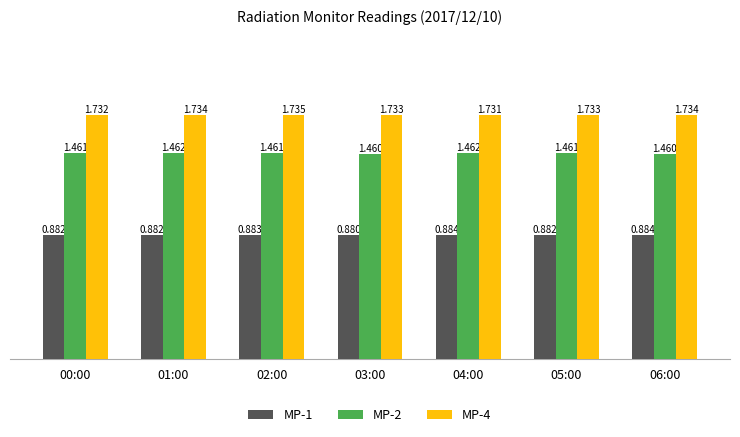

Which series changed the most between 03:00 and 05:00?

MP-1